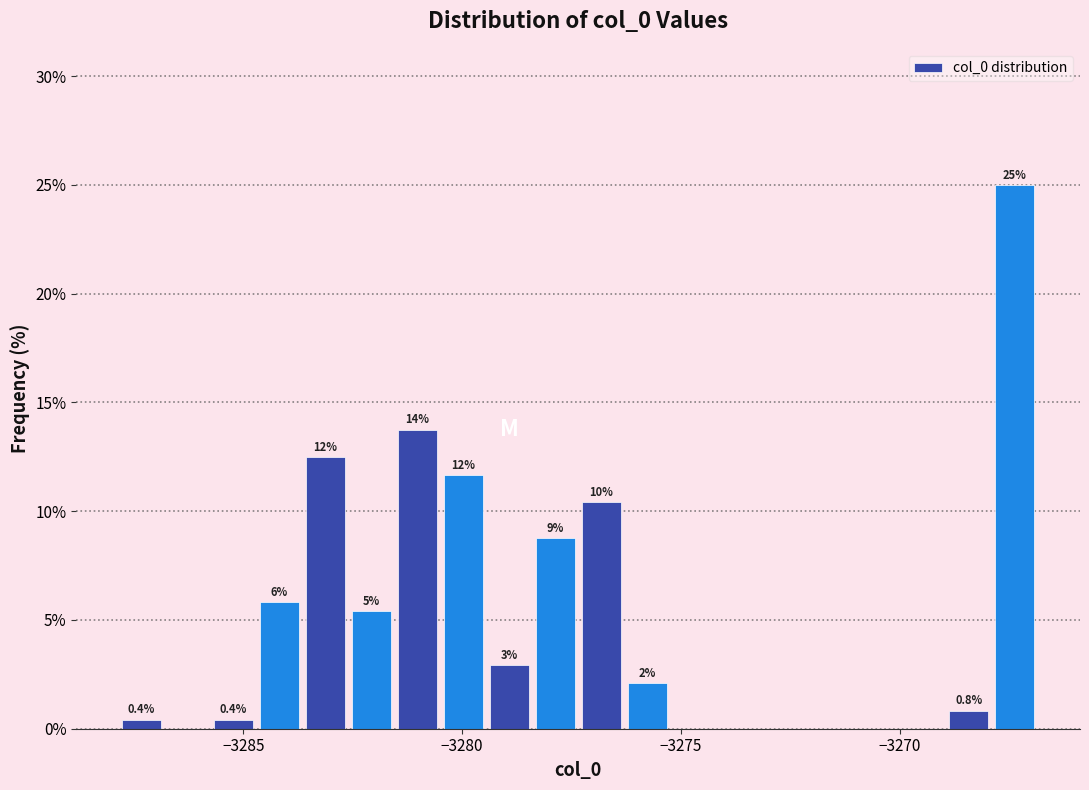

Around what value on the x-axis is the tallest bar? Give the approximate position of its centre, as read against the axis.

-3267.5